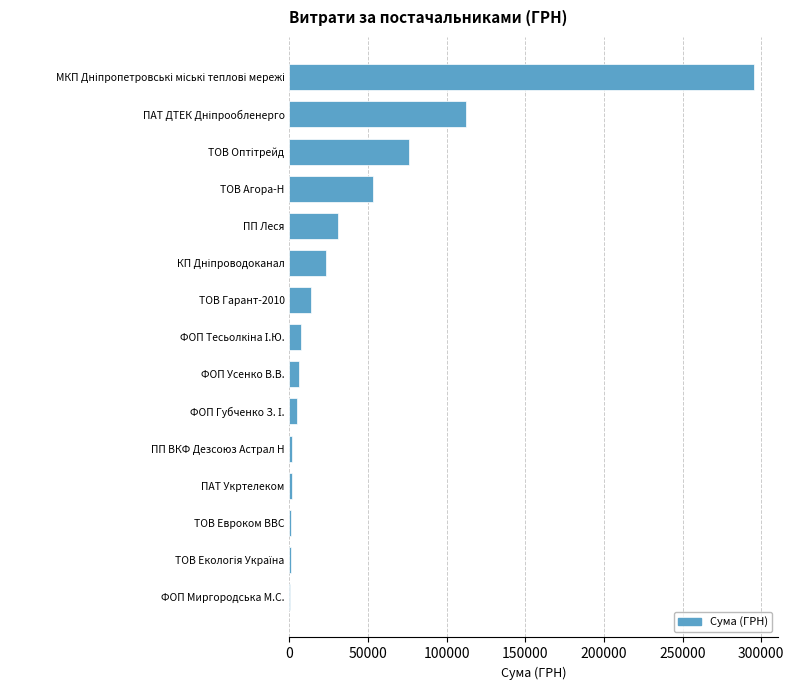

Which has a higher value, ТОВ Агора-Н or ПП Леся?

ТОВ Агора-Н